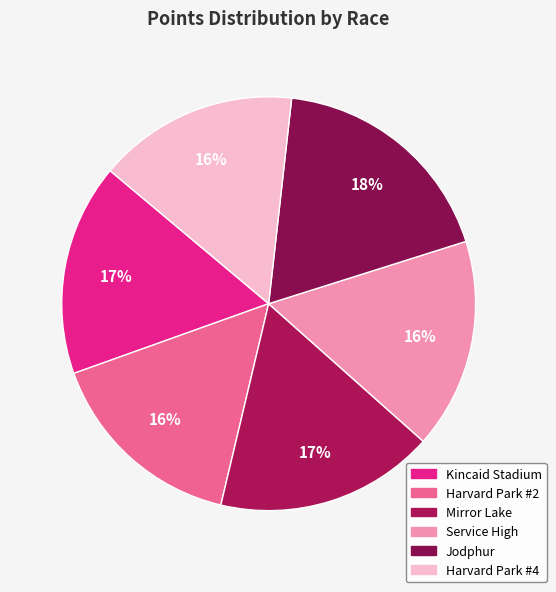

How many segments does this pie chart have?

6